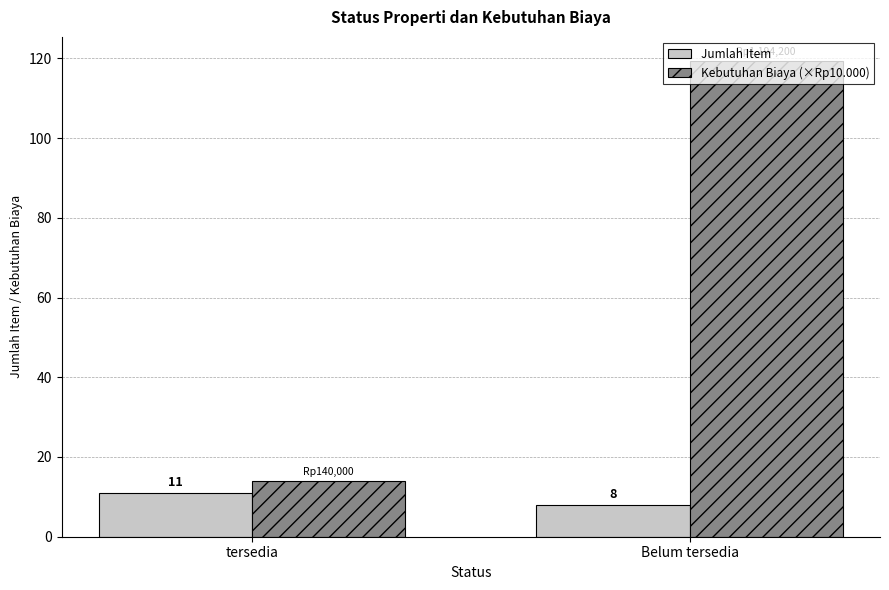

How many data points does each series have?

2